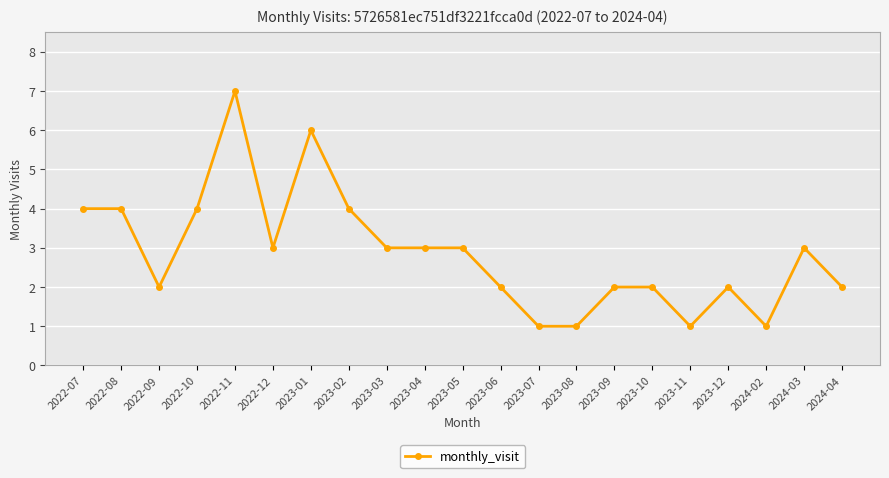

How many values are below 3?

10